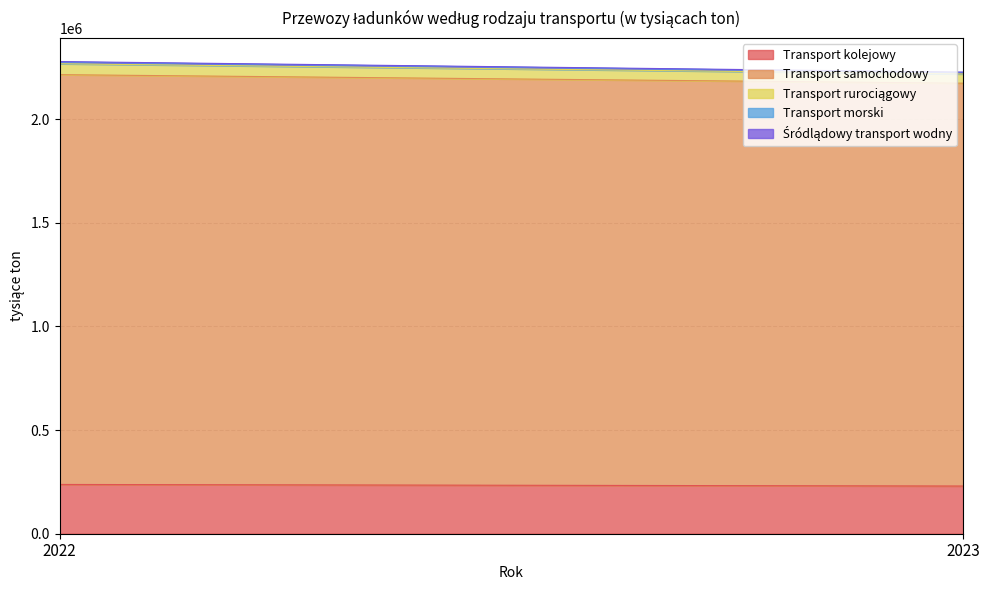

What is the sum of all Transport morski values?

15805